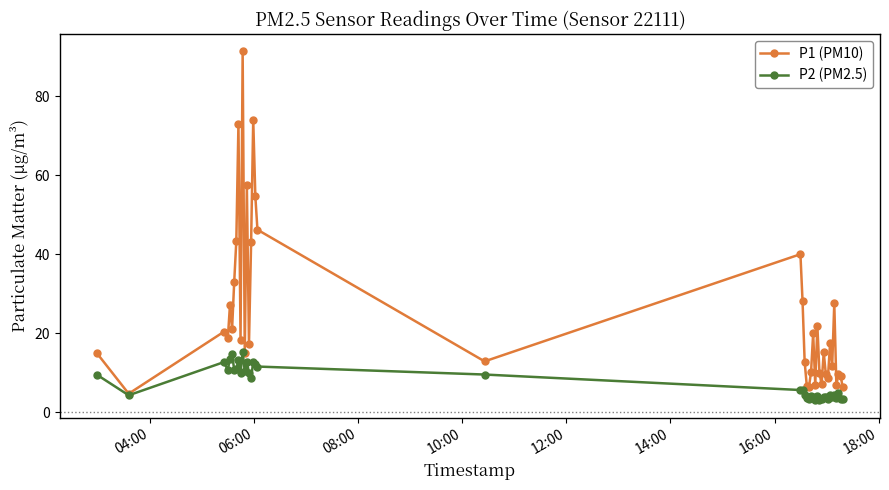

What is the highest value of the P1 (PM10) series?

91.3